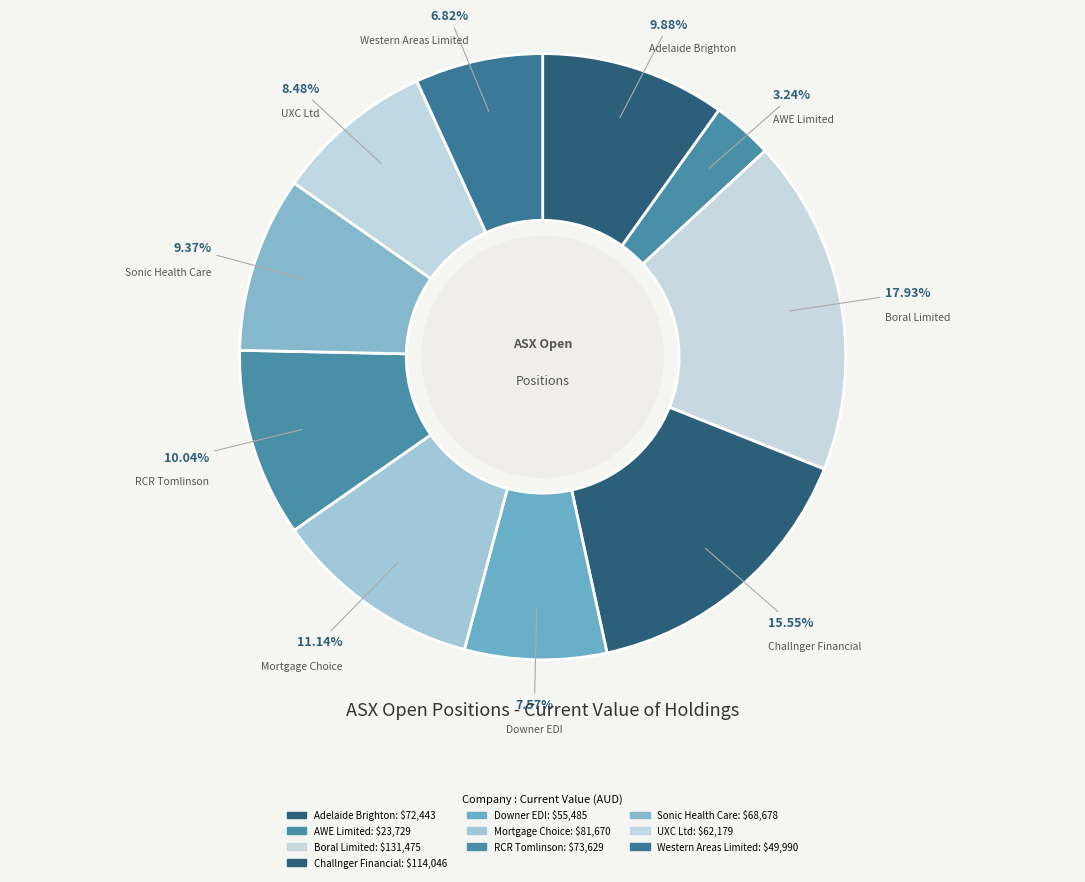

How much of the chart is everything except Challnger Financial?

84.4%